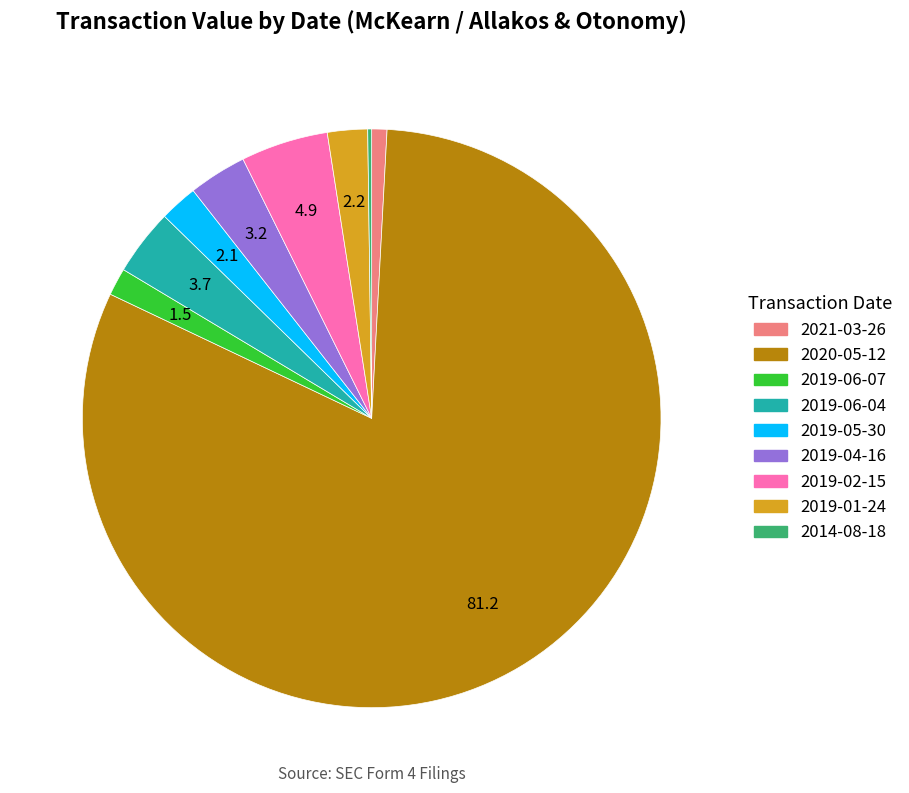

What is the ratio of the value at 2019-06-04 to the value at 2019-01-24?

1.7